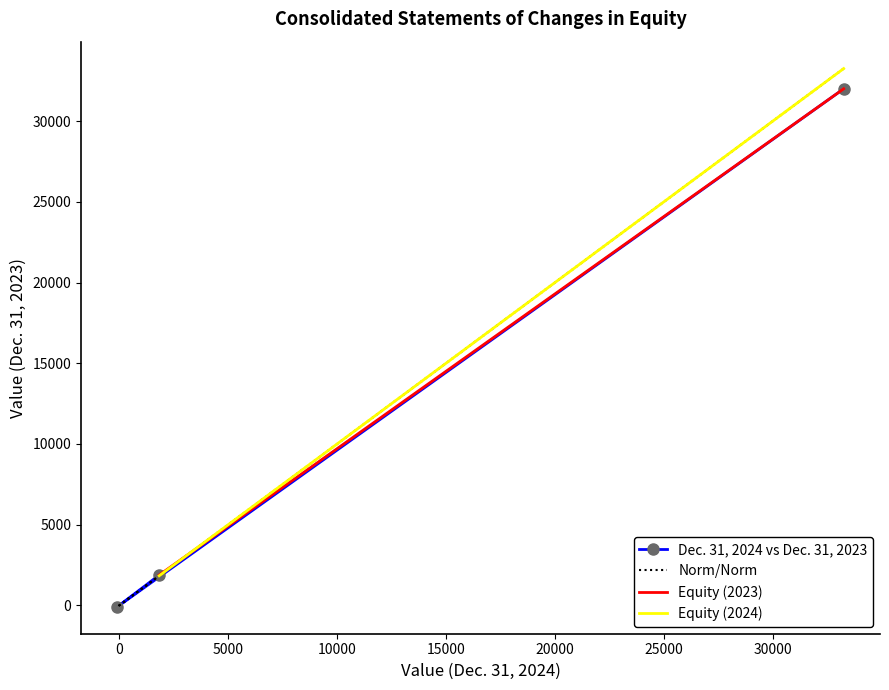

Is the value of Dec. 31, 2024 at Equity greater than the value of Dec. 31, 2023 at Cumulative translation adjustments?

Yes